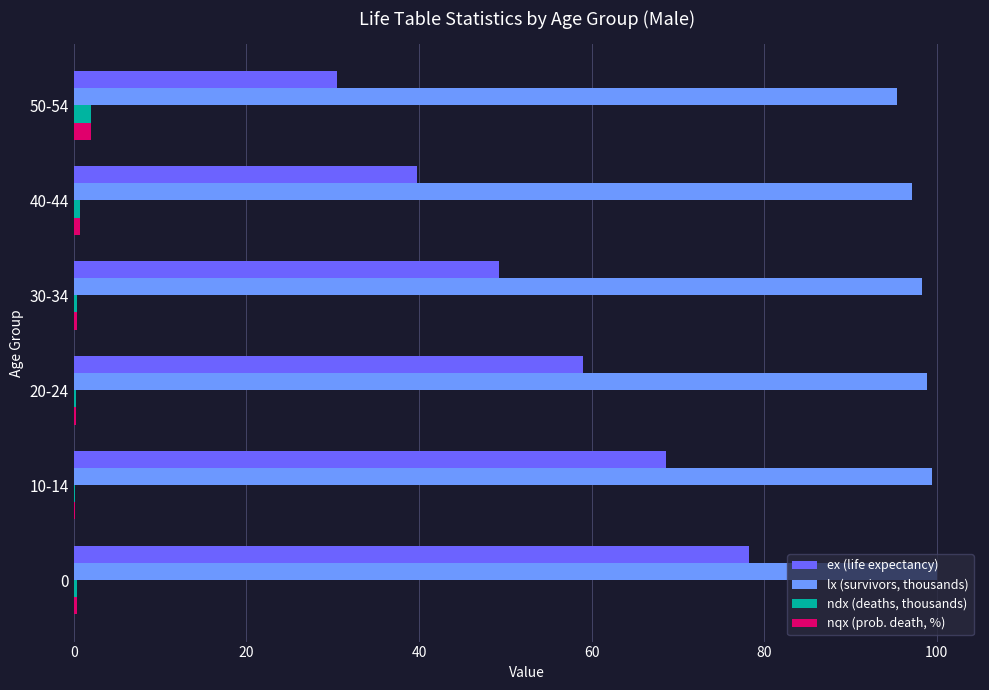

Which series has the largest total across all categories?

lx (survivors, thousands)